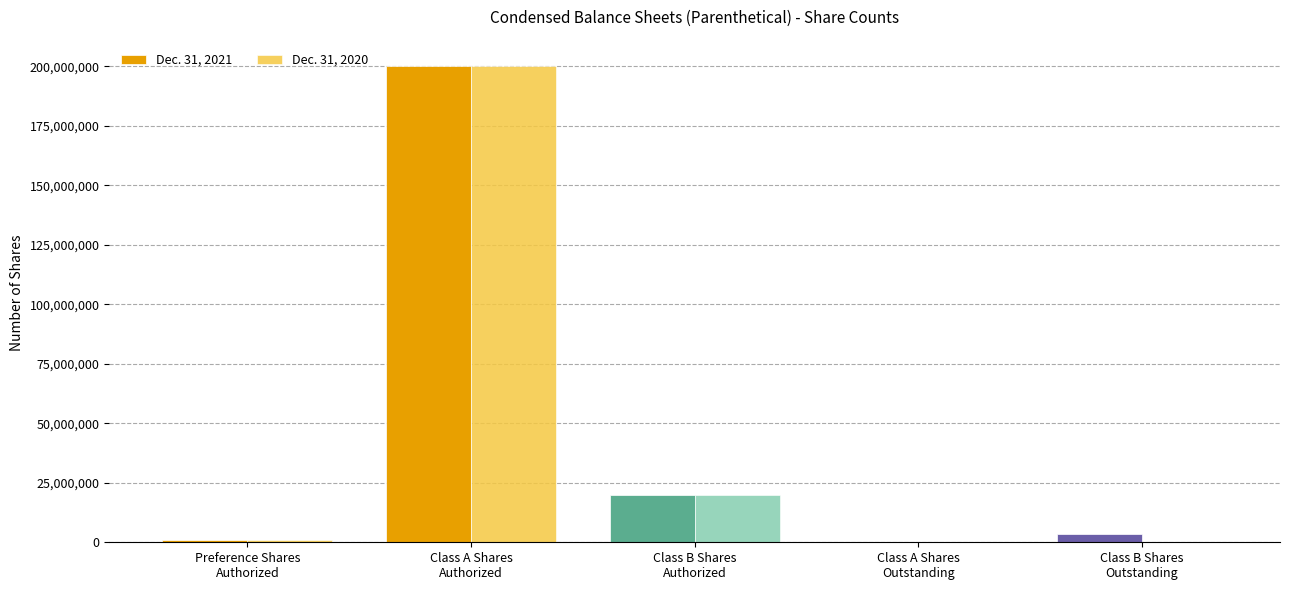

Where is Dec. 31, 2021 nearest to the value 100071875?

Class B Shares
Authorized